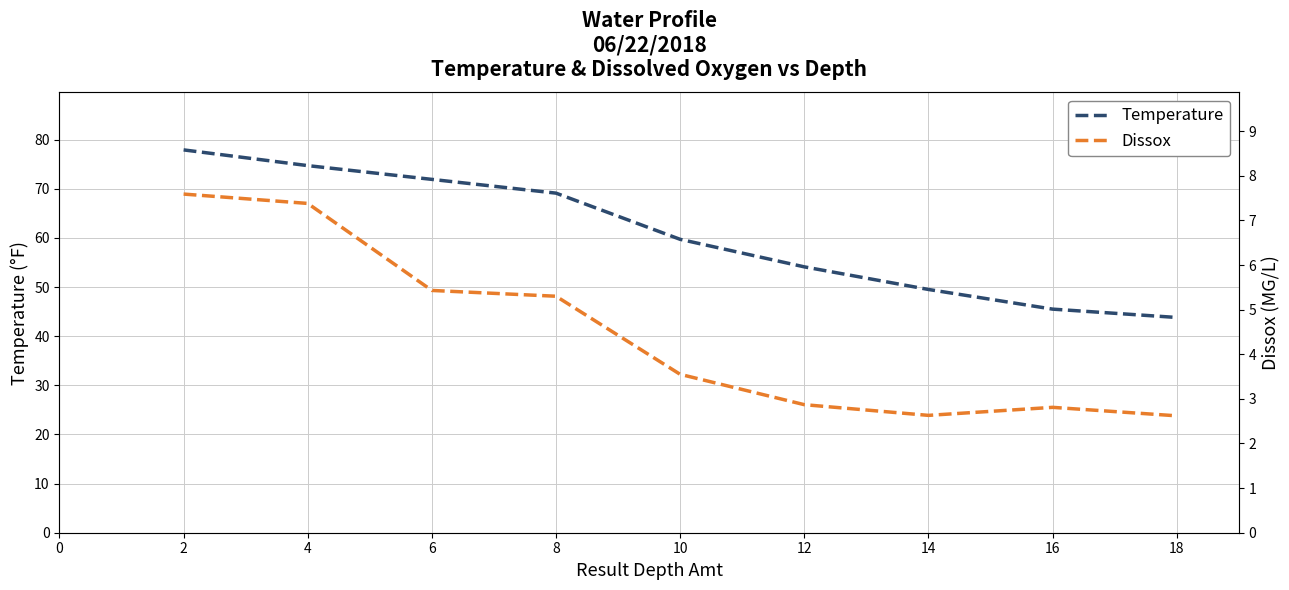

True or false: Temperature and Dissox cross at least once.

False